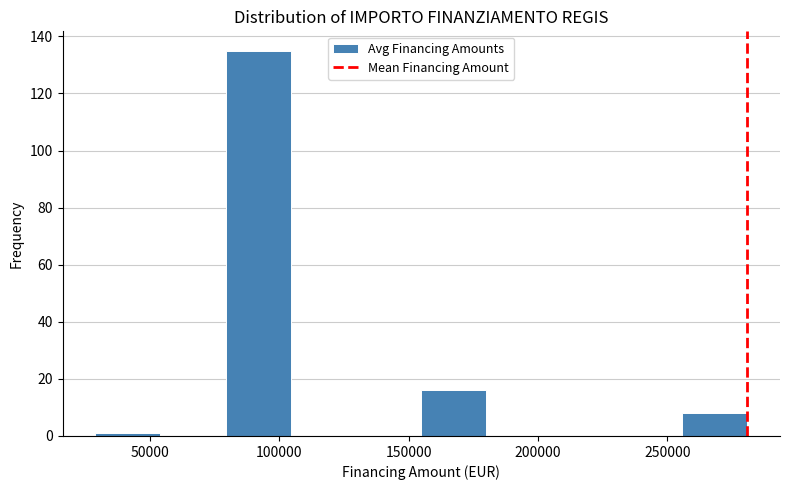

Reading left to right, list every bar in this chart as the range it spans on the x-axis followed by its height. Neither the bar edges nor the heights are printed on the chart, so give them approximately, as read against the axes.

30000 to 55000: under 2
55000 to 80000: 0
80000 to 105000: 136
105000 to 130000: 0
130000 to 155000: 0
155000 to 180000: 16
180000 to 205000: 0
205000 to 230000: 0
230000 to 255000: 0
255000 to 280000: 8